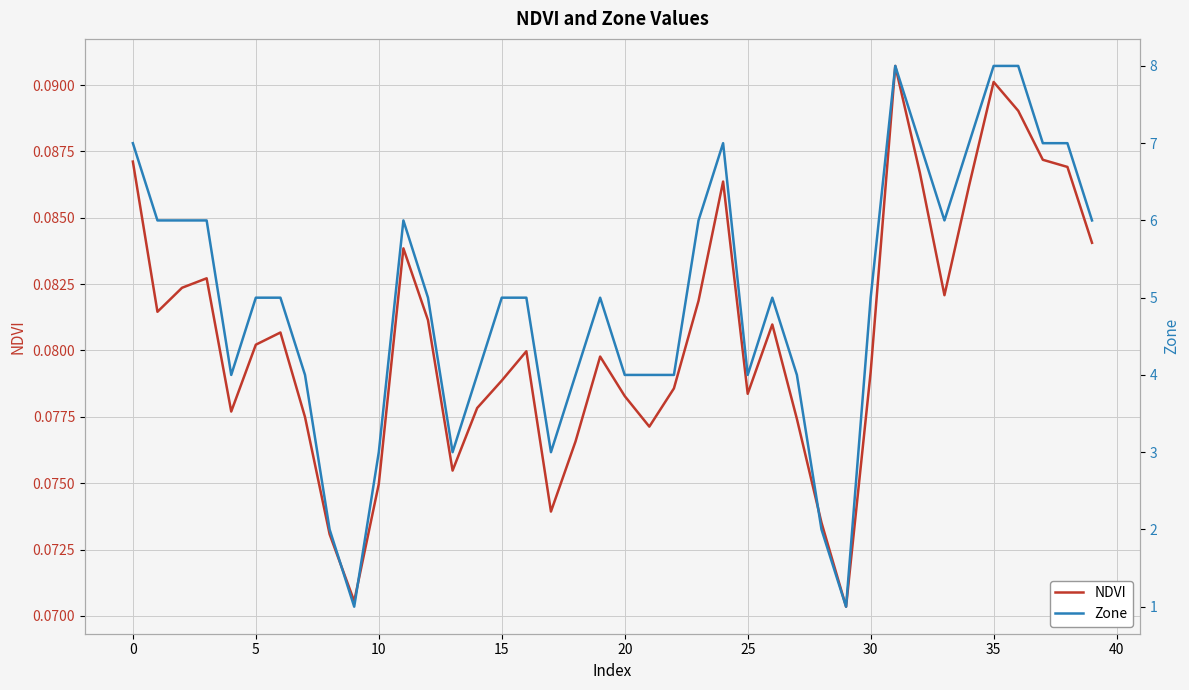

The value of Zone at 21 is 4.0. True or false?

True